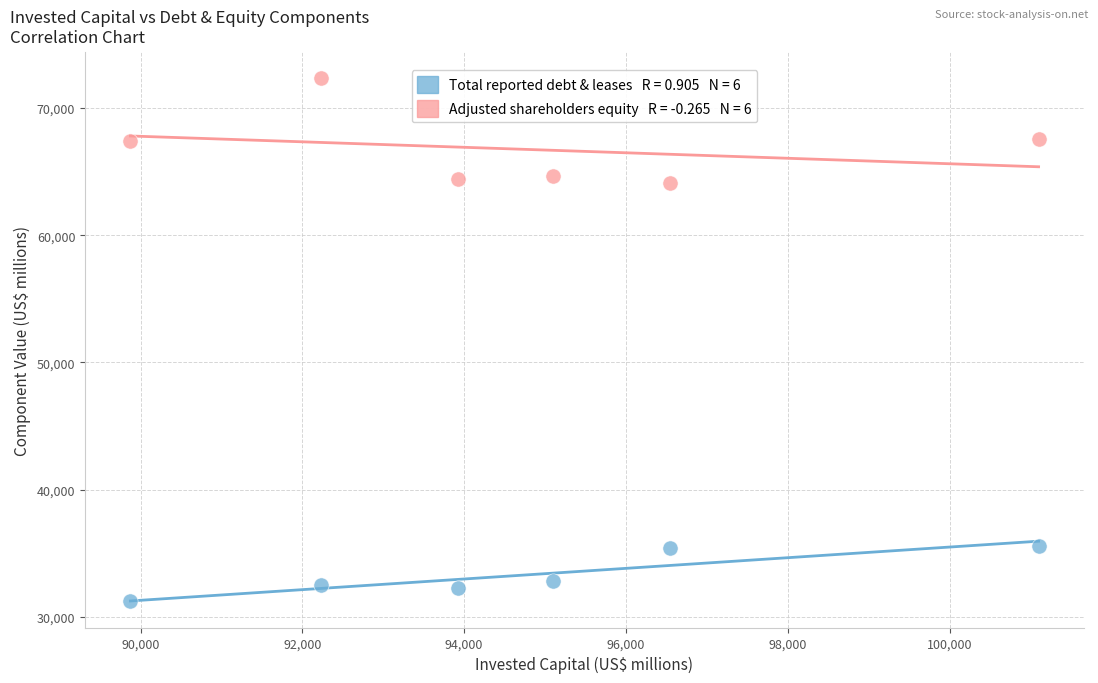

Across all data points, what is the average Y value?

50029